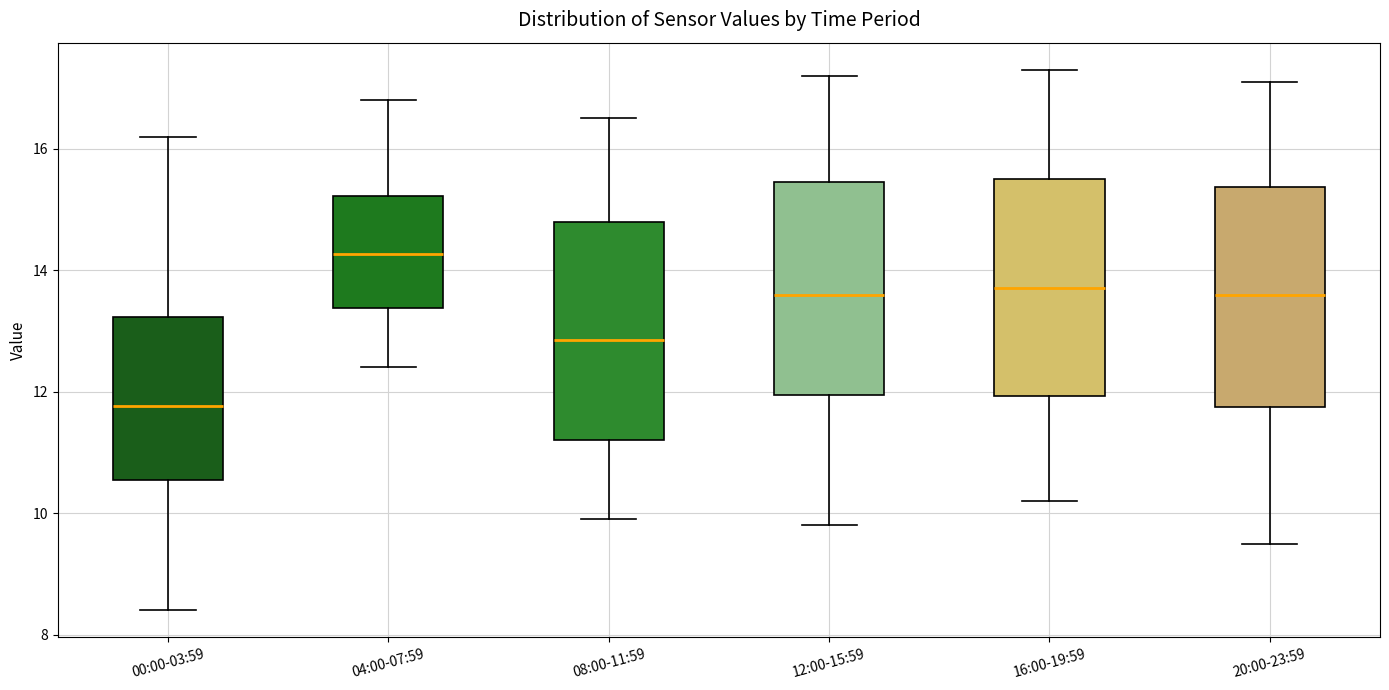

Reading left to right, transcribe this box plot: for each box, give where its median line is, the range the box spans, and where its two whiskers end, as read against the y-axis. The values are not printed on the chart, so give them approximately, as read against the axis.

00:00-03:59: median 11.8, box 10.6 to 13.2, whiskers 8.4 to 16.2
04:00-07:59: median 14.2, box 13.4 to 15.2, whiskers 12.4 to 16.8
08:00-11:59: median 12.8, box 11.2 to 14.8, whiskers 10.0 to 16.6
12:00-15:59: median 13.6, box 12.0 to 15.4, whiskers 9.8 to 17.2
16:00-19:59: median 13.8, box 12.0 to 15.6, whiskers 10.2 to 17.4
20:00-23:59: median 13.6, box 11.8 to 15.4, whiskers 9.6 to 17.2